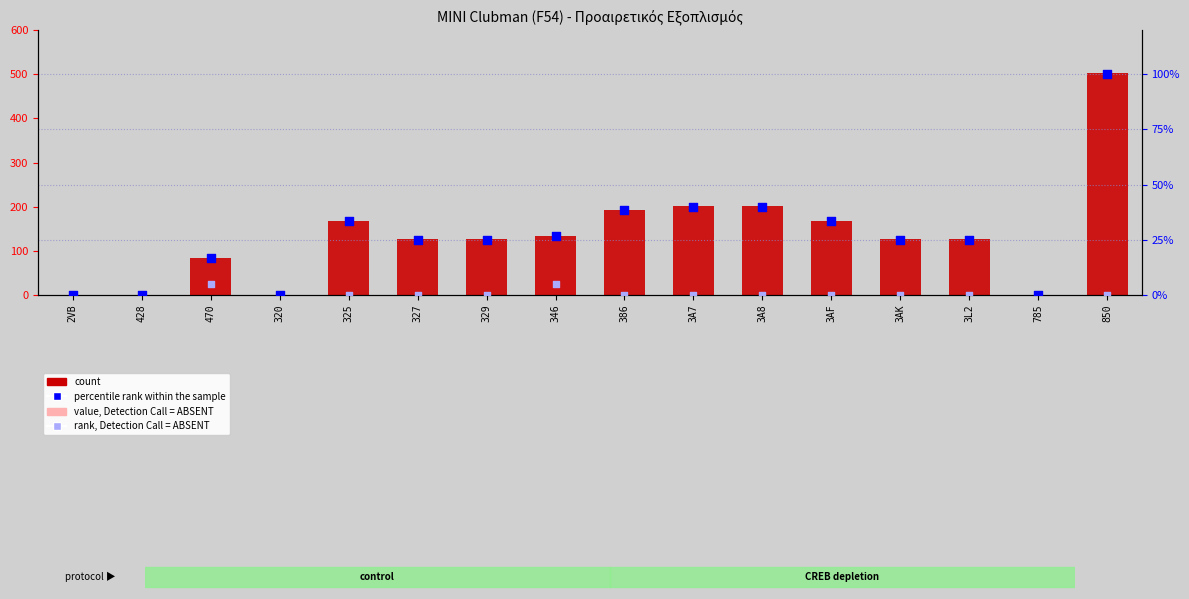

Which series has the widest spread of Y values?

count